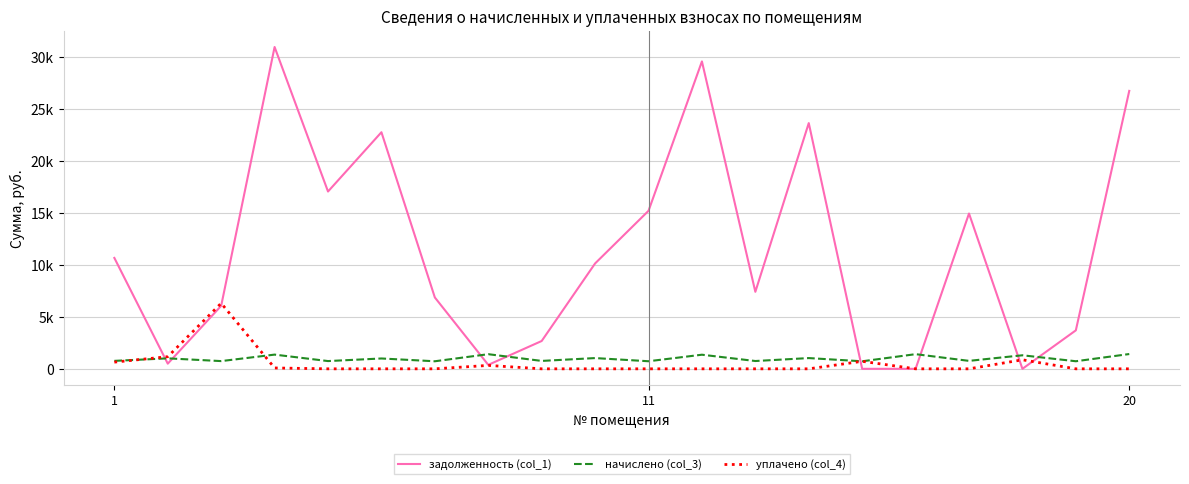

Does the chart have visible grid lines?

Yes